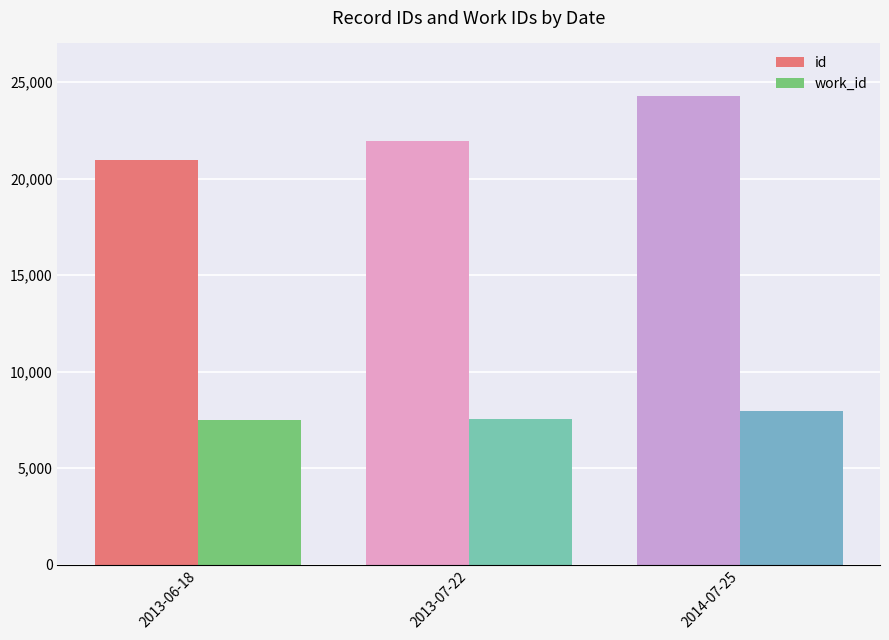

Rank the series by their average value, from lowest to highest.

work_id, id